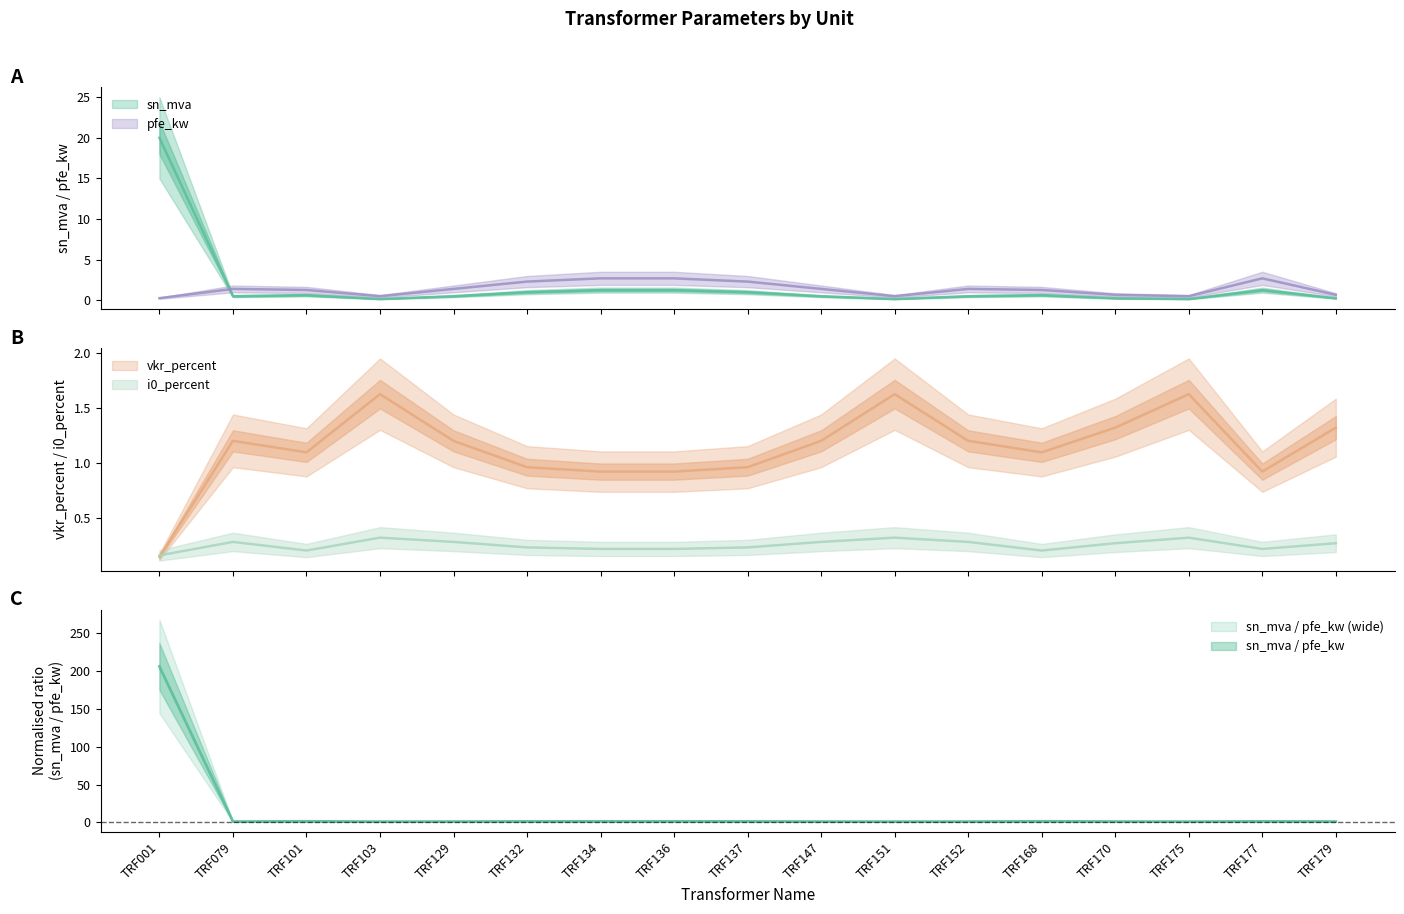

Reading left to right, extract all data points from this chart.

sn_mva: 20.0	0.5	0.6	0.2	0.5	1.0	1.2	1.2	1.0	0.5	0.2	0.5	0.6	0.2	0.2	1.2	0.2
vkr_percent: 0.1	1.2	1.1	1.6	1.2	1.0	0.9	0.9	1.0	1.2	1.6	1.2	1.1	1.3	1.6	0.9	1.3
pfe_kw: 0.3	1.4	1.3	0.5	1.4	2.3	2.7	2.7	2.3	1.4	0.5	1.4	1.3	0.7	0.5	2.7	0.7
i0_percent: 0.2	0.3	0.2	0.3	0.3	0.2	0.2	0.2	0.2	0.3	0.3	0.3	0.2	0.3	0.3	0.2	0.3